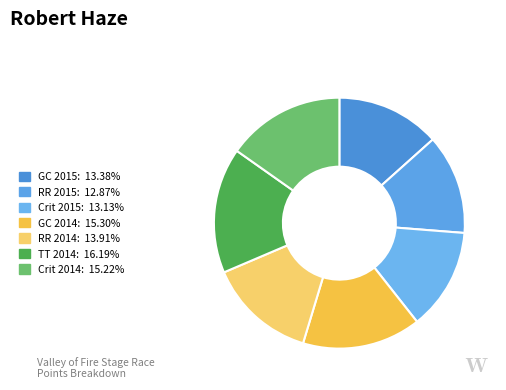

Which slice is the largest?

Valley of Fire Stage Race - TT (2014)